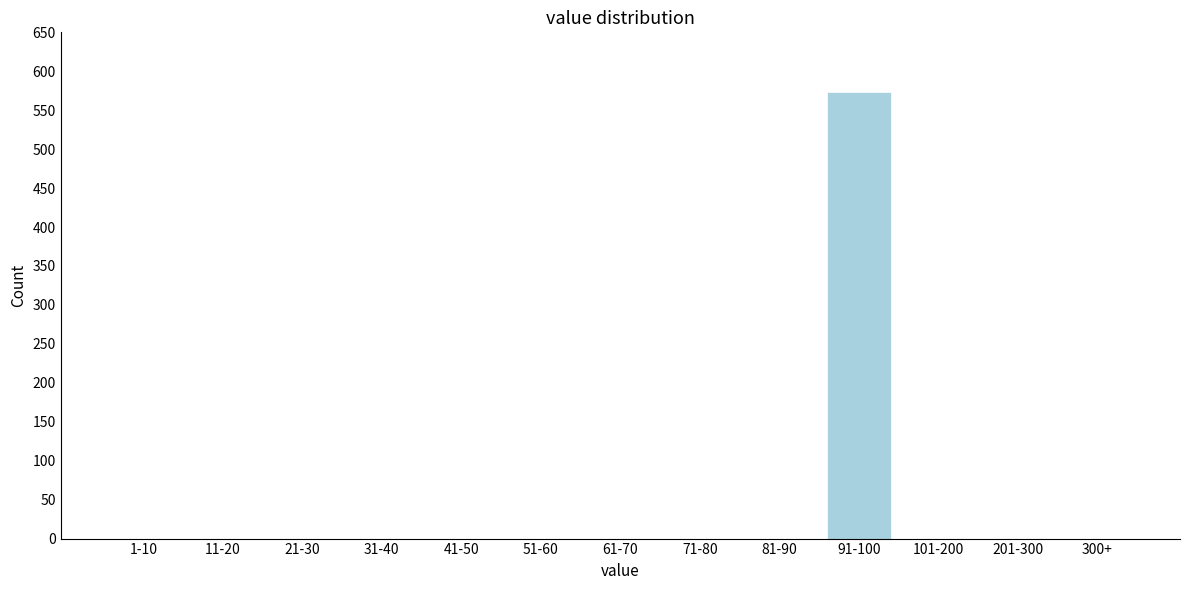

Reading left to right, list all the values displayed in this chart.

1-10=0	11-20=0	21-30=0	31-40=0	41-50=0	51-60=0	61-70=0	71-80=0	81-90=0	91-100=574	101-200=0	201-300=0	300+=0